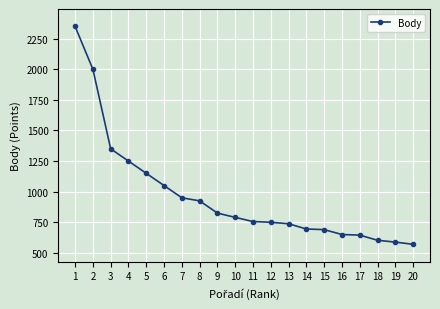

At which label is the value closest to 1460?

3